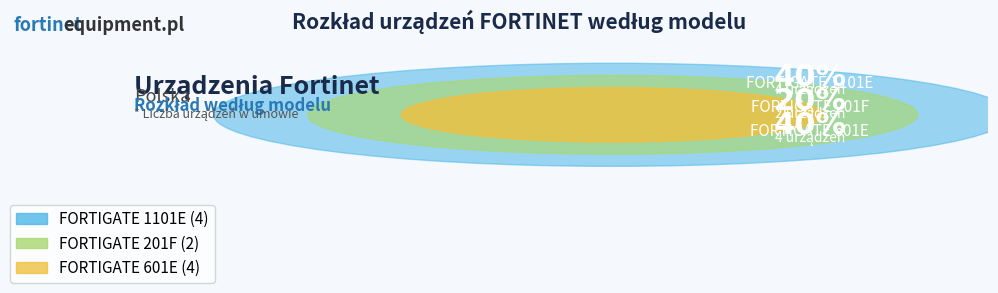

Is there a majority slice in this chart?

No